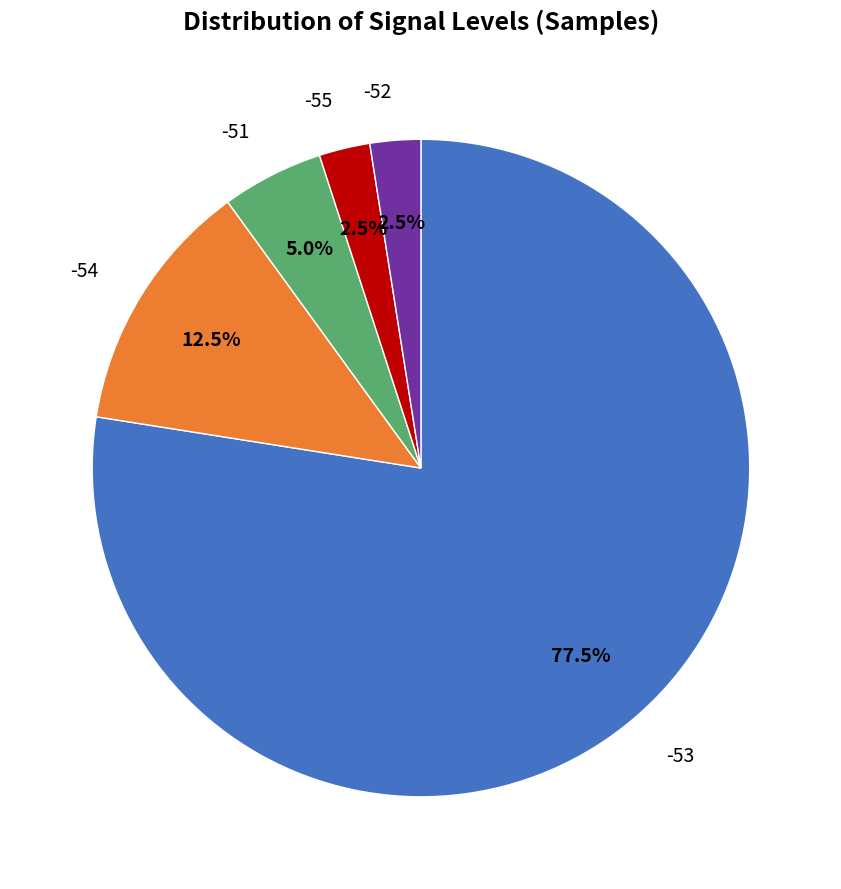

Is there a majority slice in this chart?

Yes